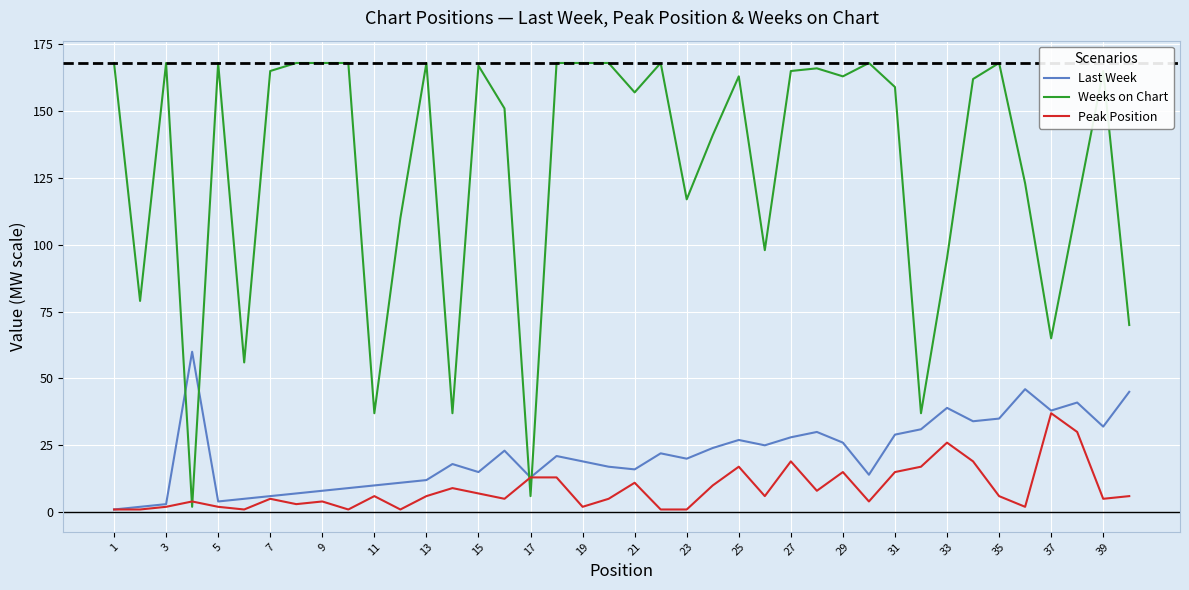

After their last crossing, which series has the higher values: Weeks on Chart or Peak Position?

Weeks on Chart